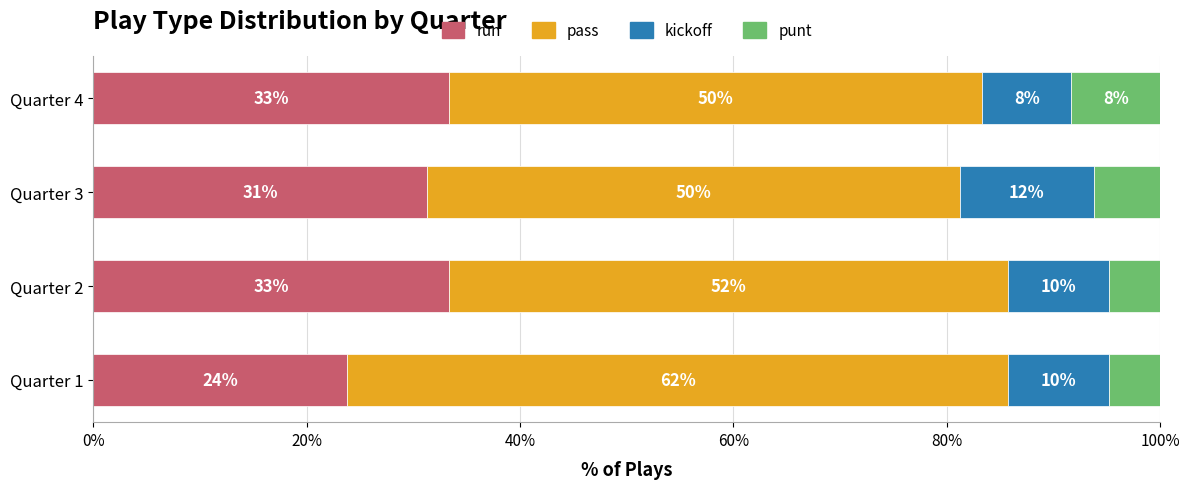

At how many categories does at least one series exceed 35?

4